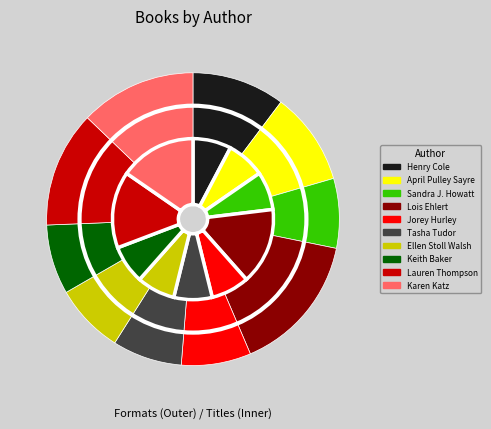

Which slice is the smallest?

Sandra J. Howatt (78620636)